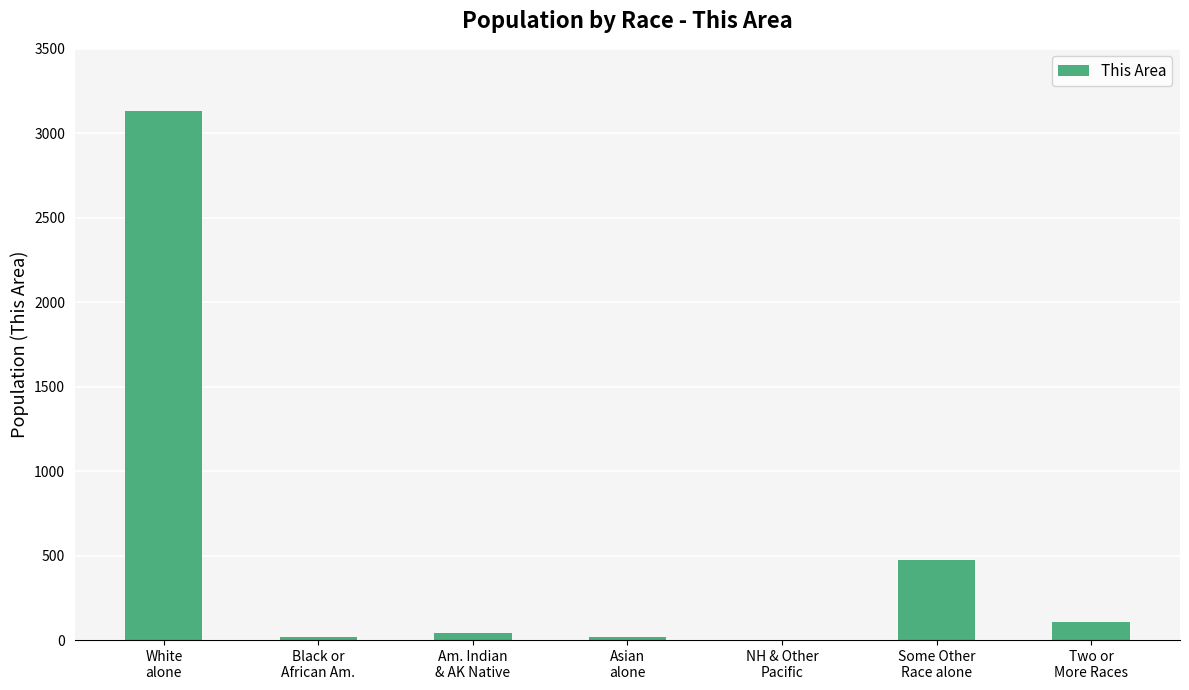

What is the change in value from White
alone to Black or
African Am.?

-3113